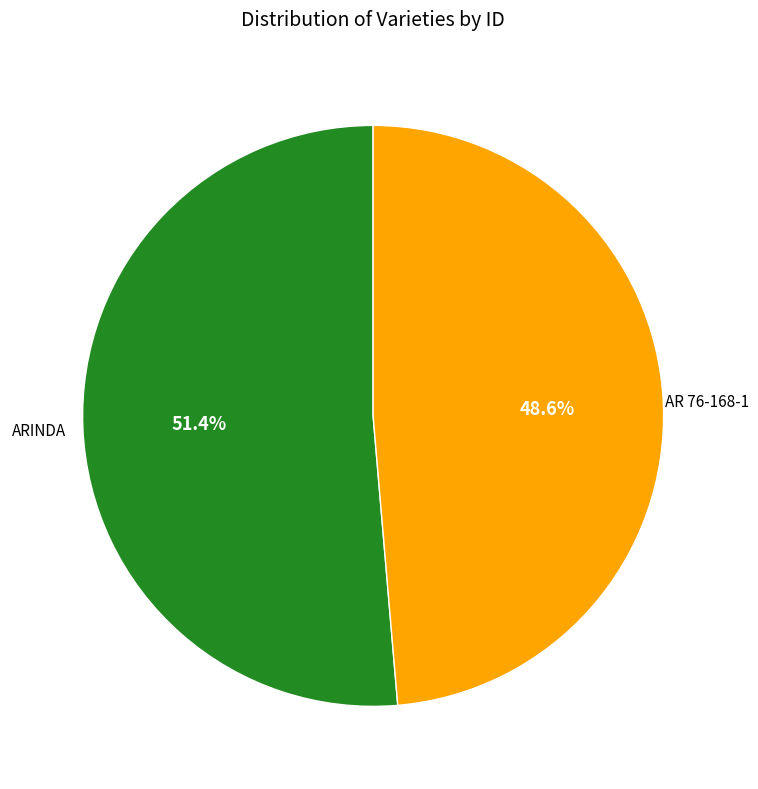

The ARINDA slice represents 64% of the pie. True or false?

False